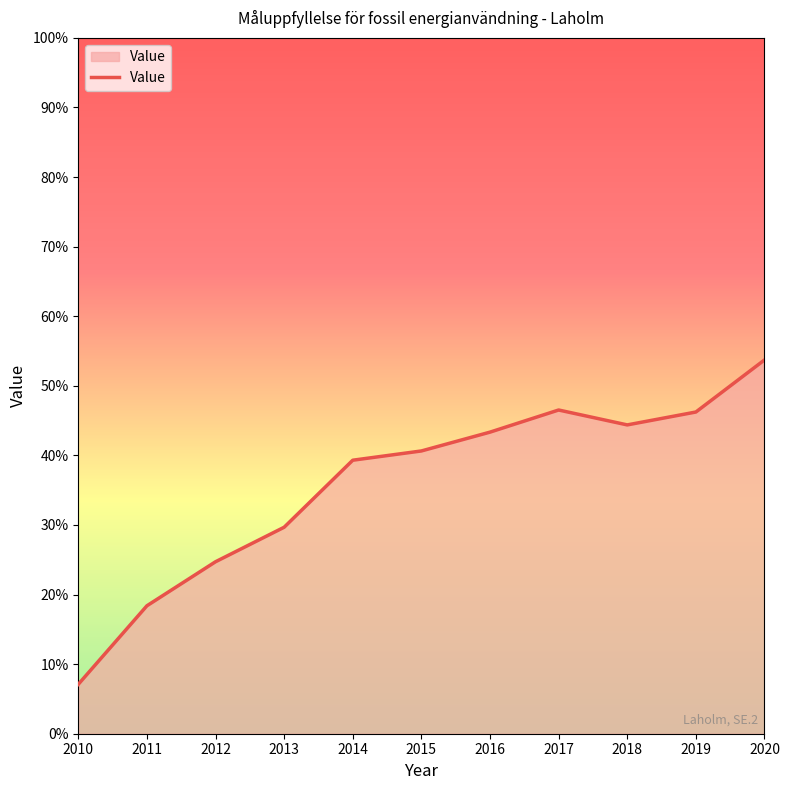

How many lines are shown in the chart?

1